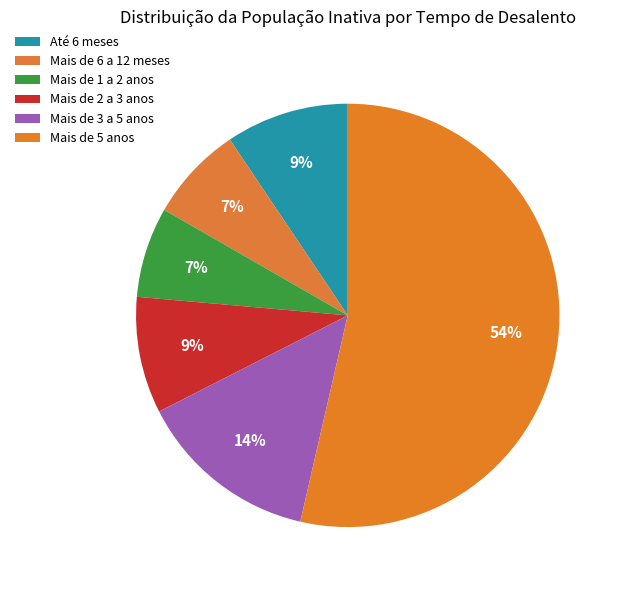

Which slice is the largest?

Mais de 5 anos